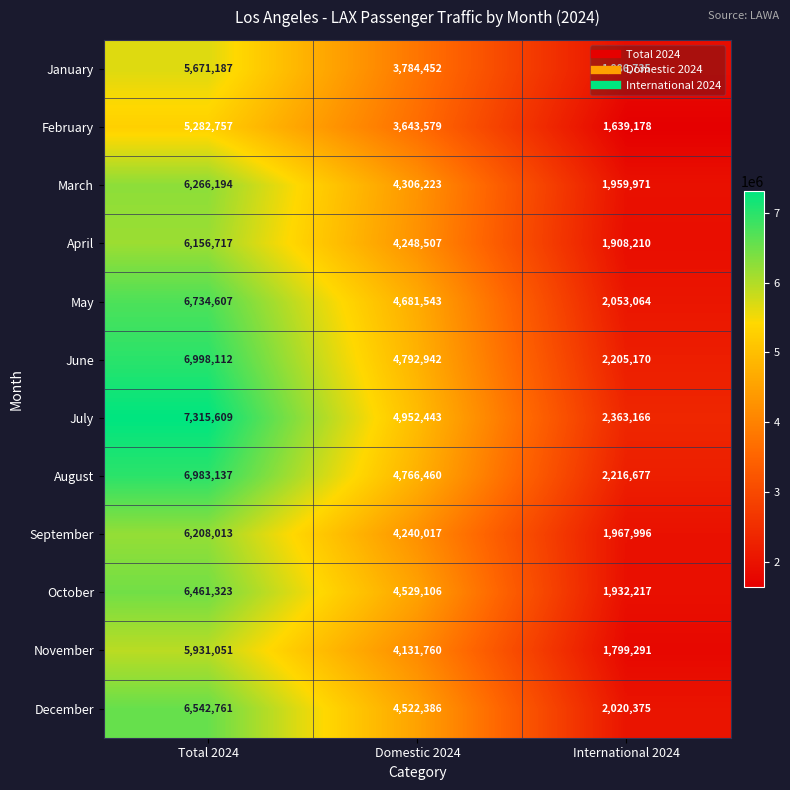

The May series shows 1608920 at Total 2024. True or false?

False